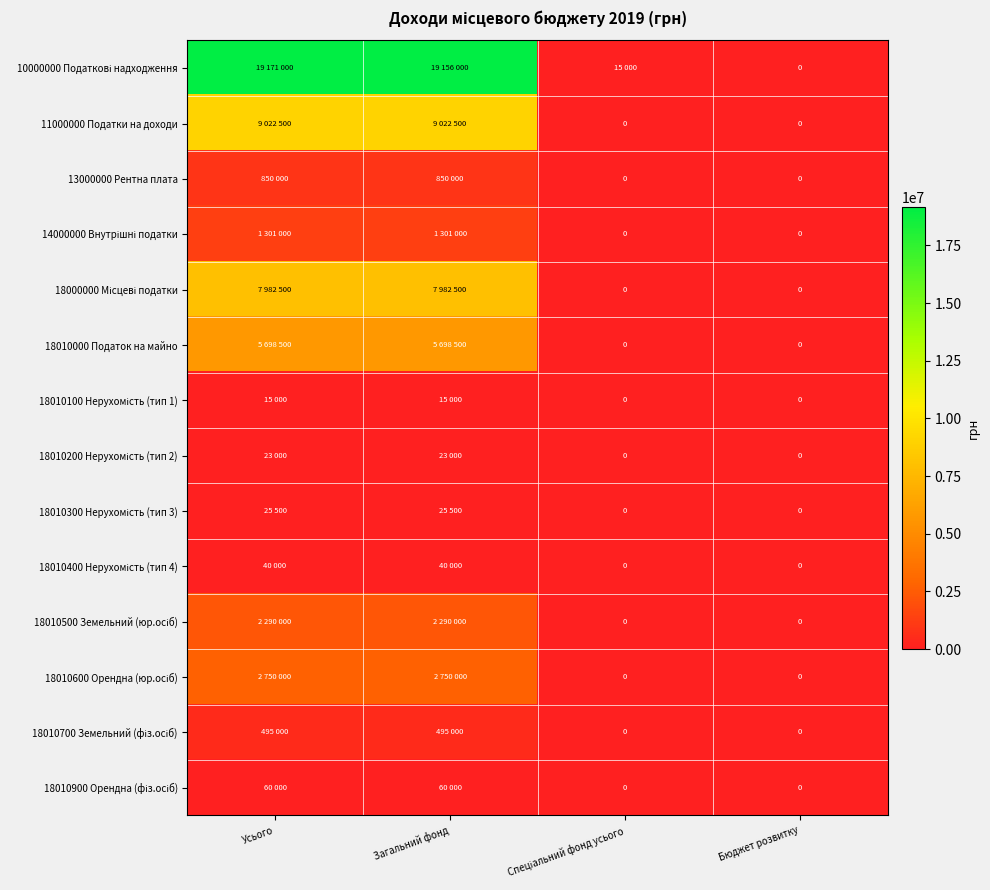

True or false: 11000000 Податки на доходи has a value of 4492002 at Спеціальний фонд усього.

False